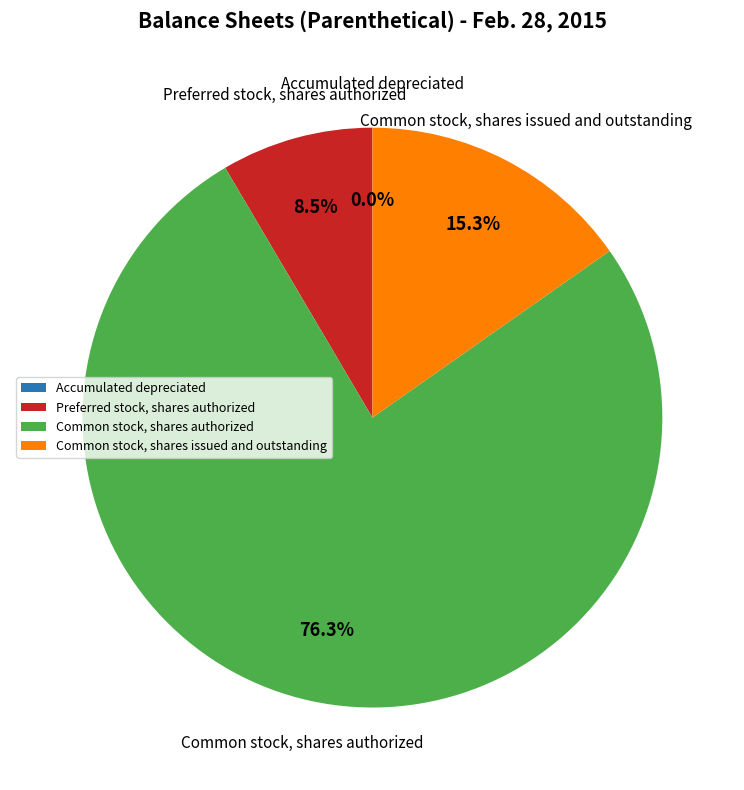

What is the ratio of the value at Common stock, shares issued and outstanding to the value at Preferred stock, shares authorized?

1.8